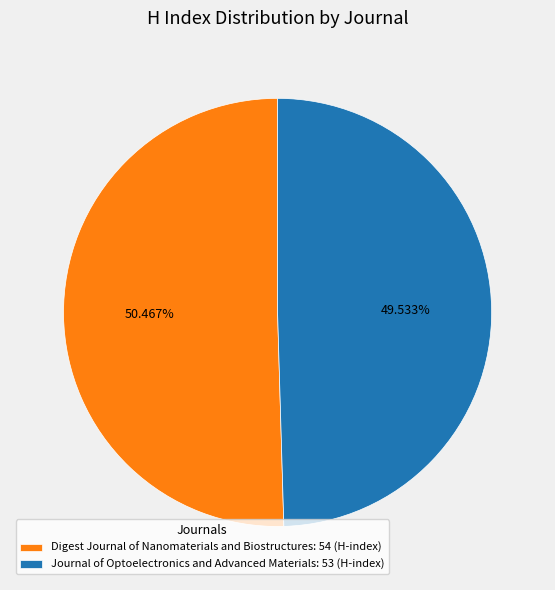

How many segments does this pie chart have?

2